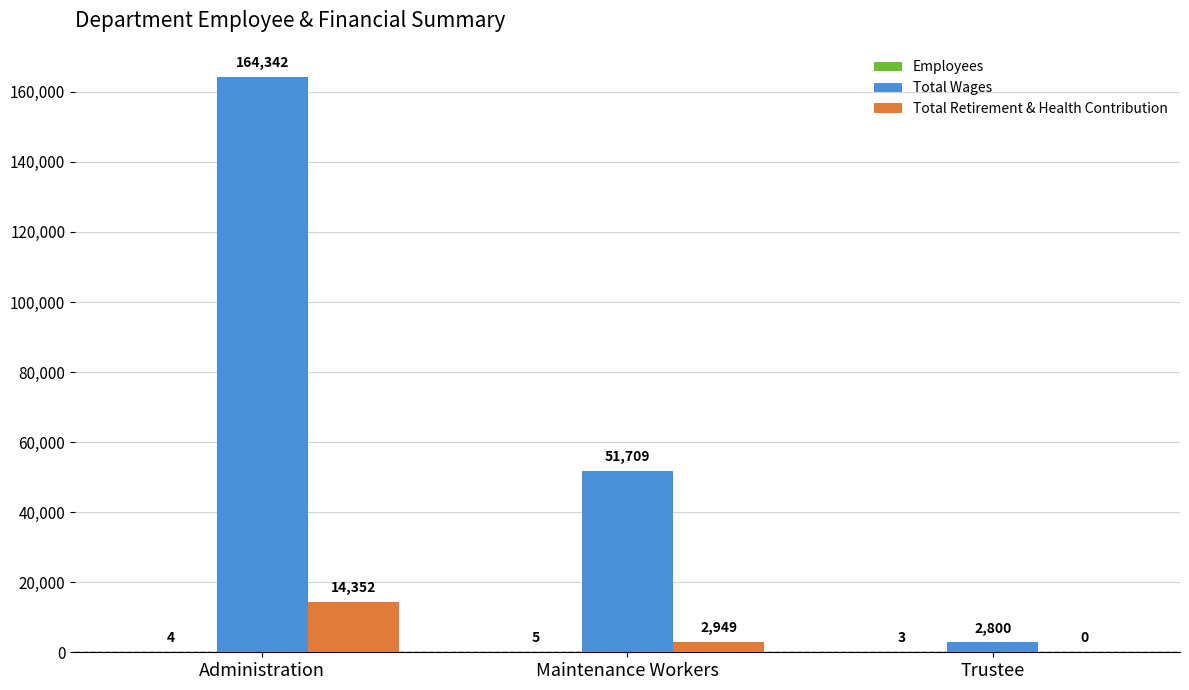

How many Total Retirement & Health Contribution values are between 0 and 14352?

3